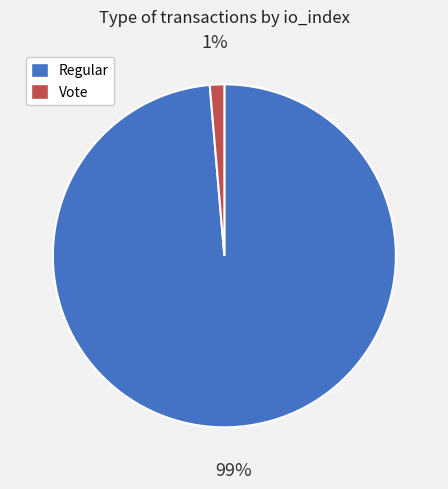

Rank the categories by value from highest to lowest.

Regular, Vote